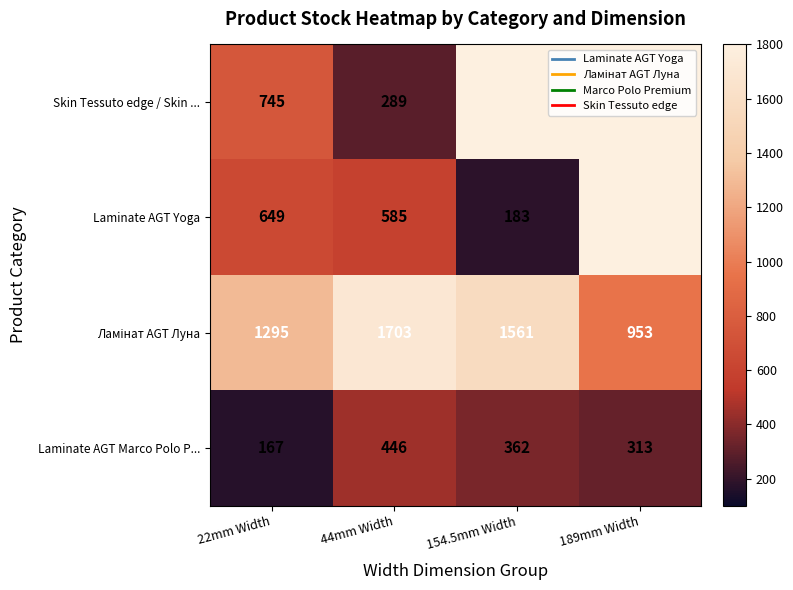

Between 22mm Width and 154.5mm Width, which is larger?

154.5mm Width